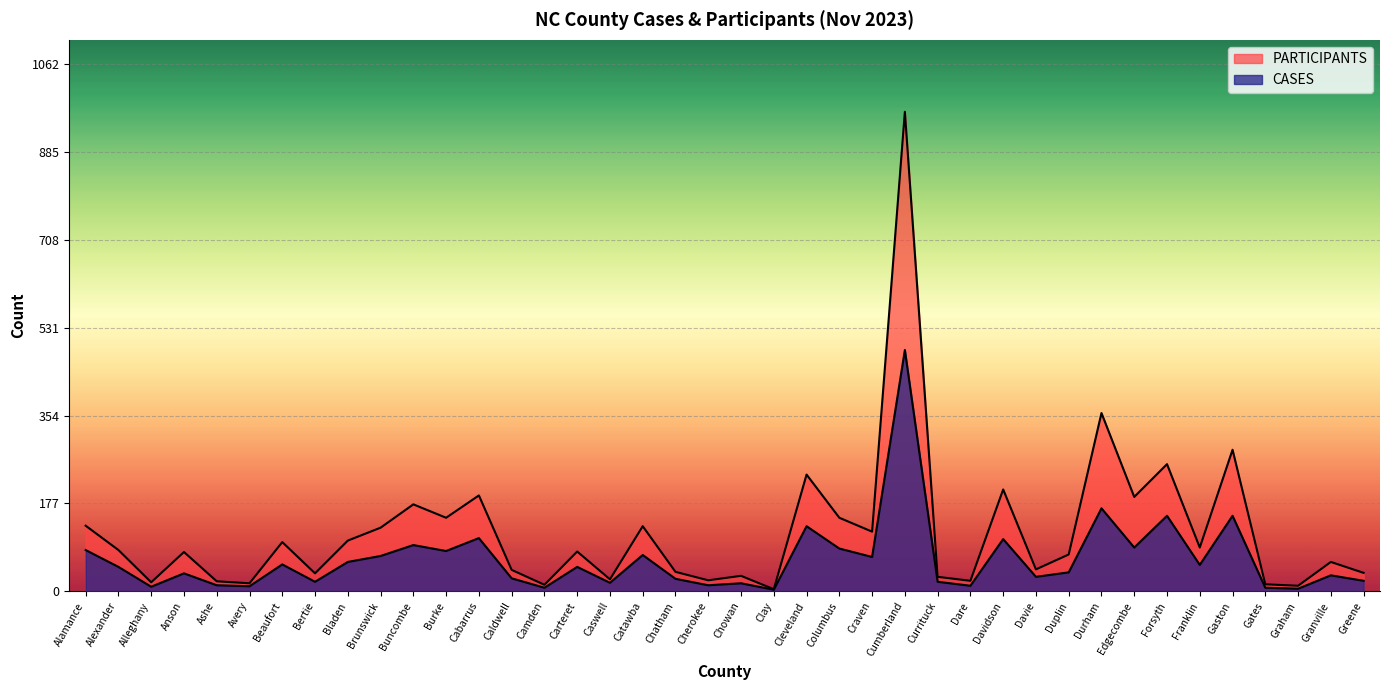

Is the value of PARTICIPANTS at Buncombe greater than the value of CASES at Anson?

Yes